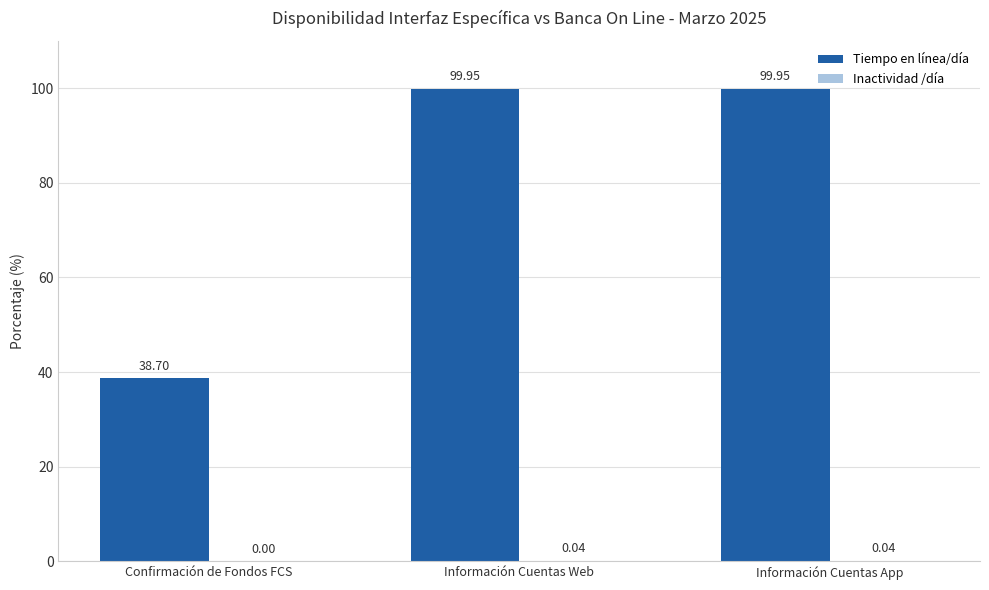

The Tiempo en línea/día series shows 100.0 at Información Cuentas App. True or false?

True